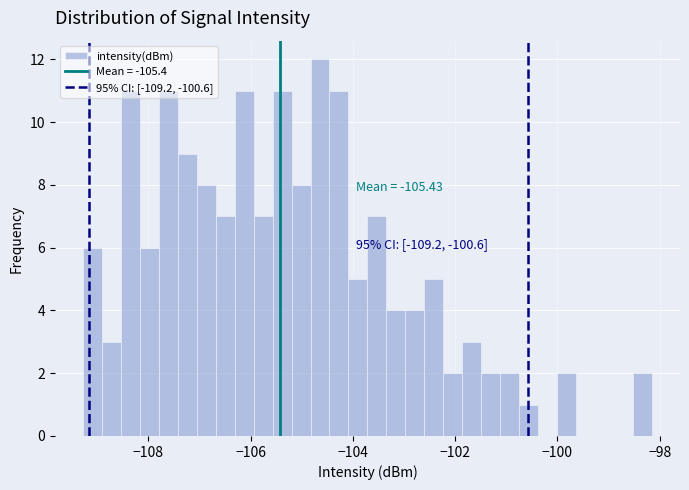

Read against the x-axis, roughly where is the centre of the tallest bar?

-104.6